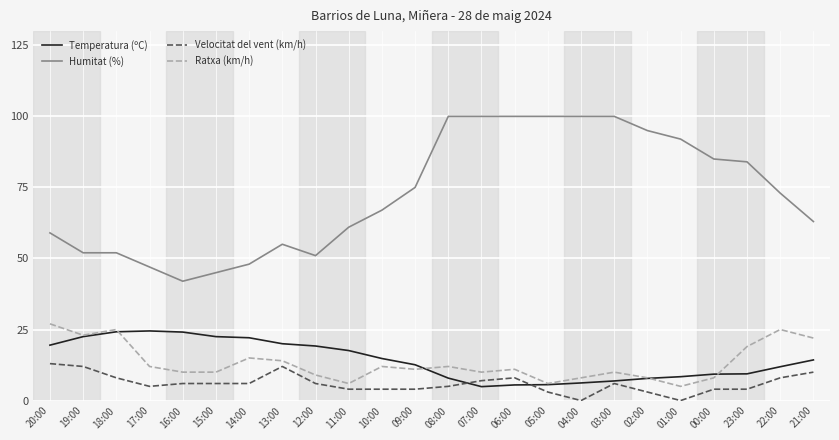

True or false: Velocitat del vent (km/h) and Ratxa (km/h) cross at least once.

False